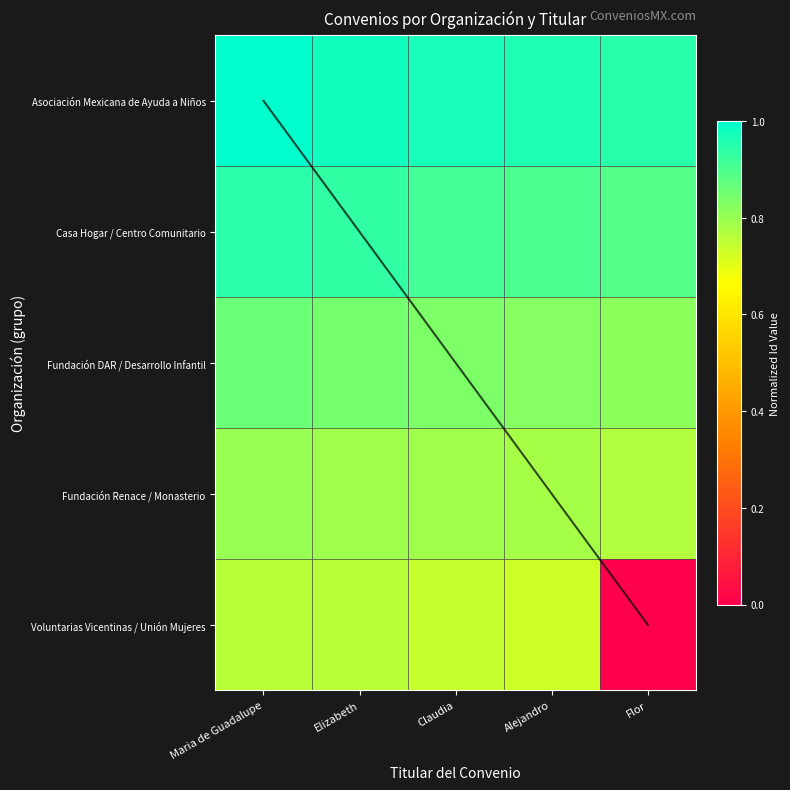

Between Flor and Maria de Guadalupe, which is larger?

Maria de Guadalupe